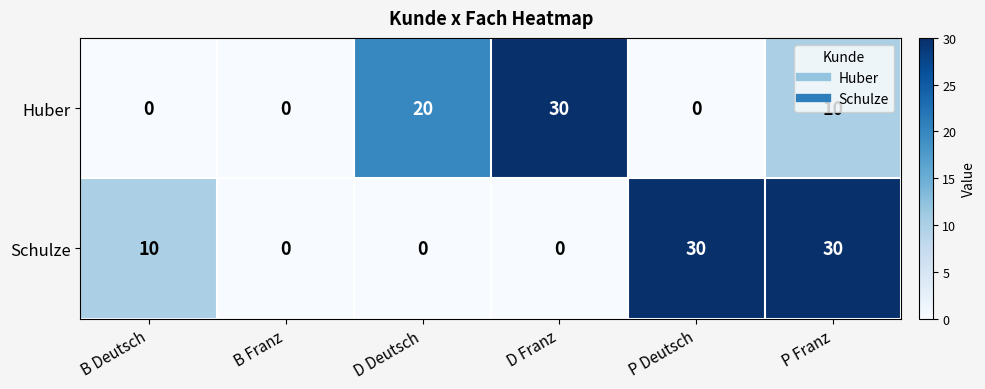

What is the spread (max minus min) of values at P Franz?

20